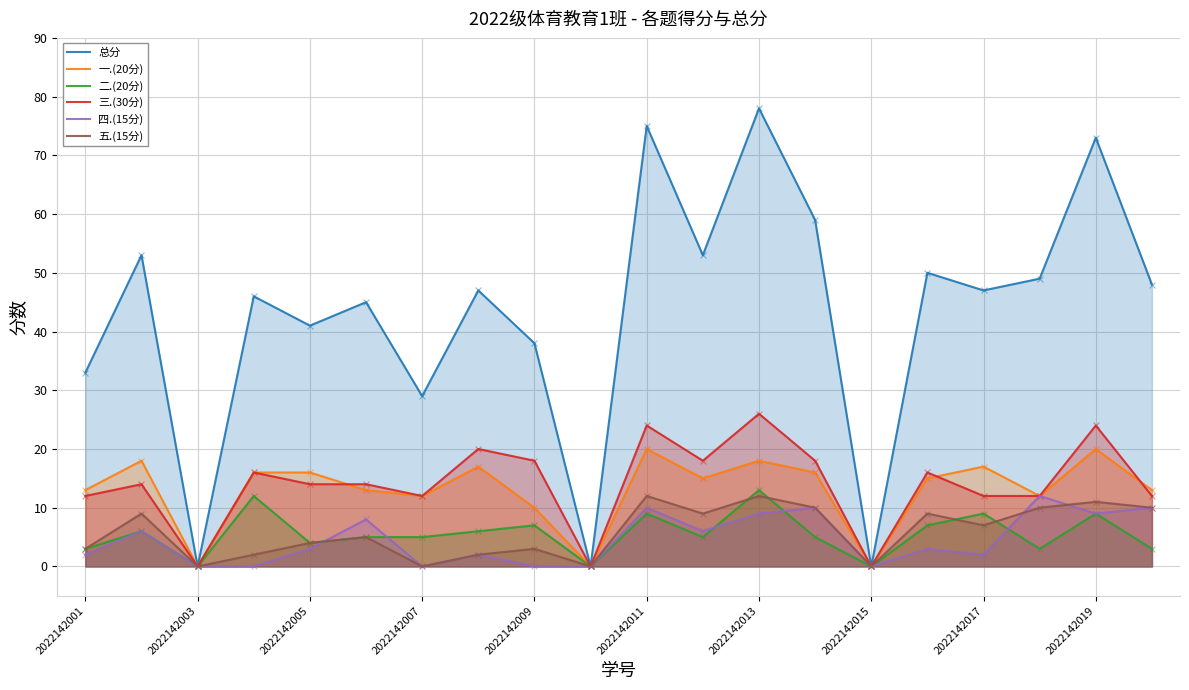

Is the value of 二.(20分) at 2022142015 greater than the value of 一.(20分) at 2022142009?

No